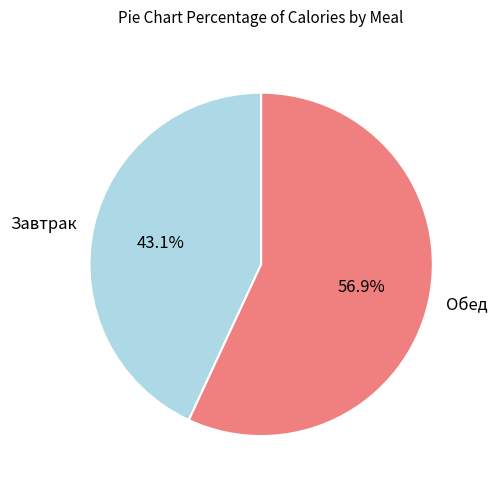

Approximately how many times larger is the value at Завтрак compared to Обед?

0.8